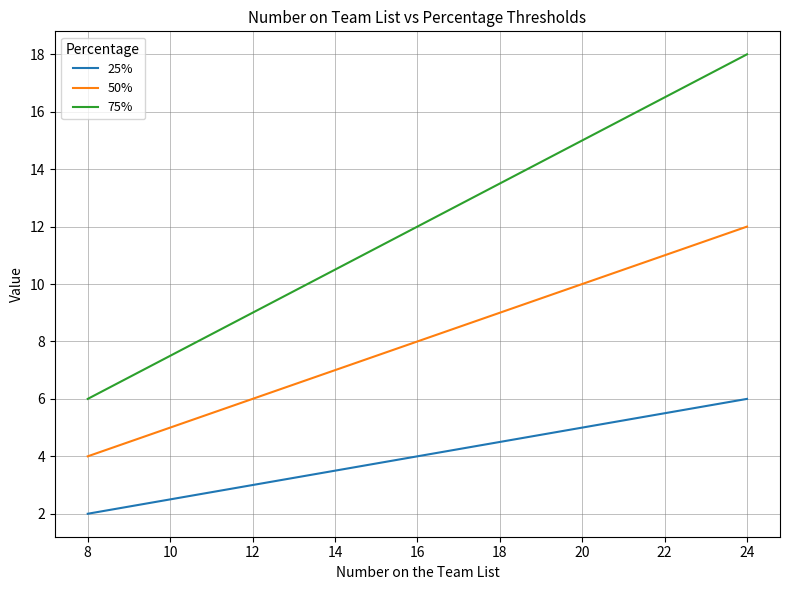

True or false: 25% and 50% intersect in this chart.

False